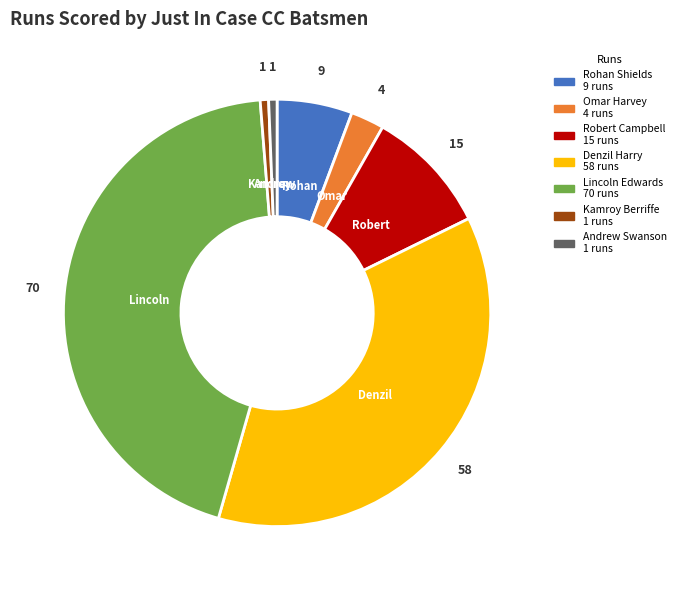

Is there a majority slice in this chart?

No